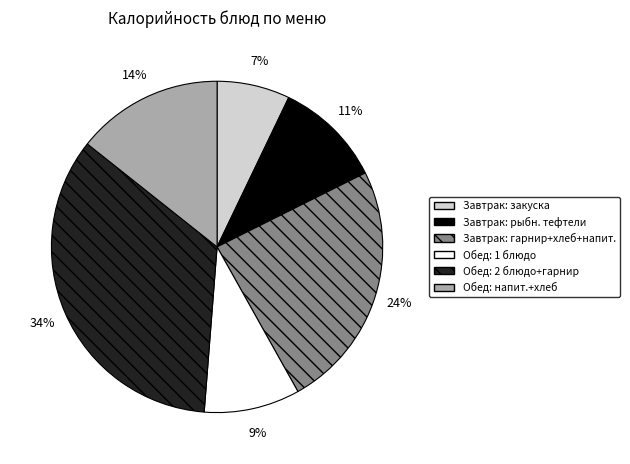

Combined, do Завтрак: гарнир+хлеб+напит. and Завтрак: закуска account for over 50%?

No